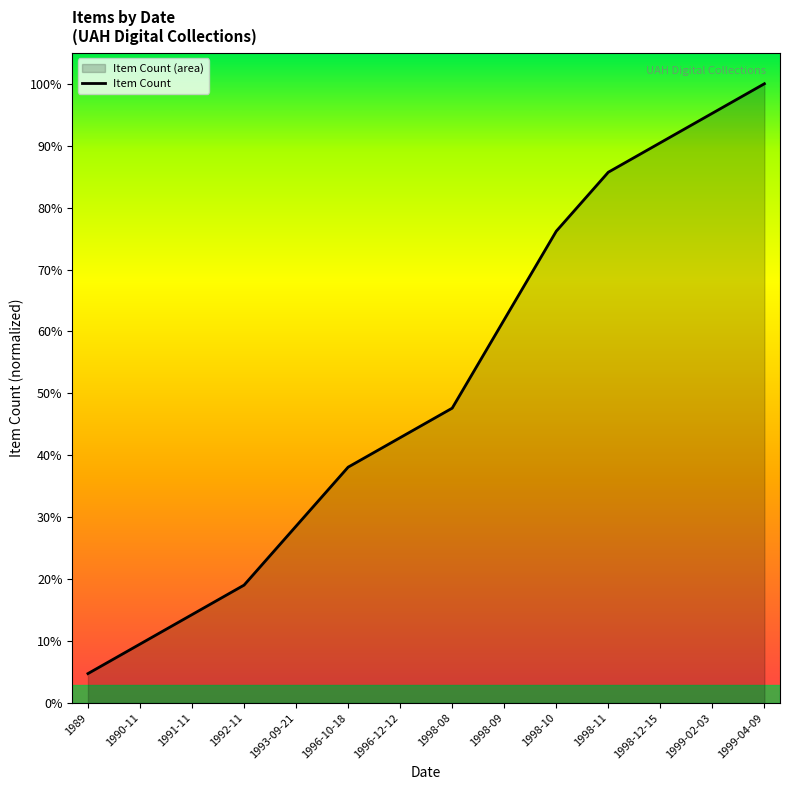

What is the label of the 8th point from the right?

1996-12-12